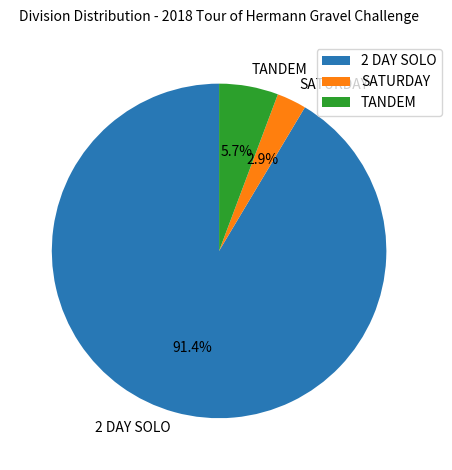

Which category accounts for the majority?

2 DAY SOLO